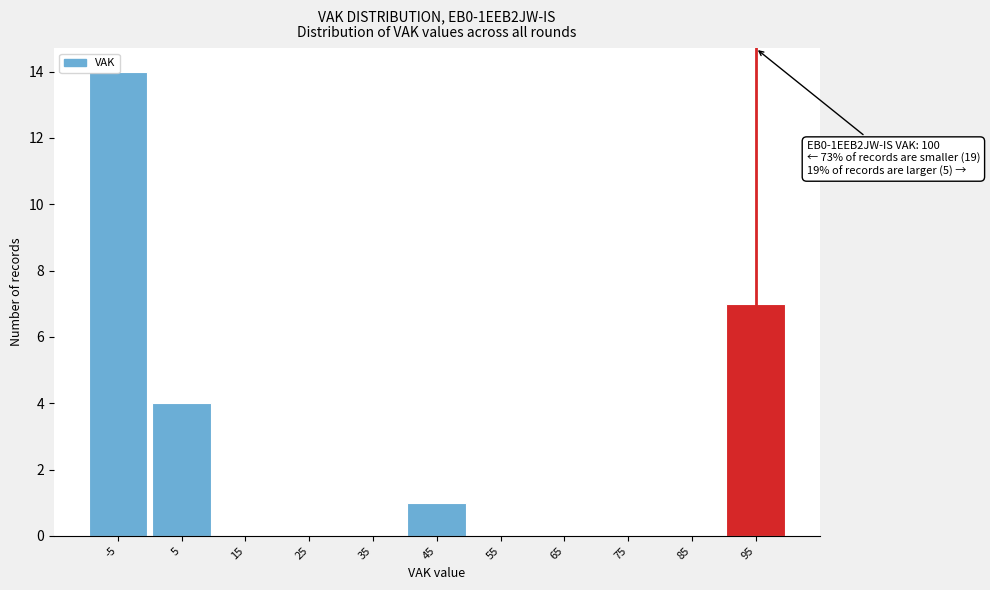

What is the sum of all values?

26